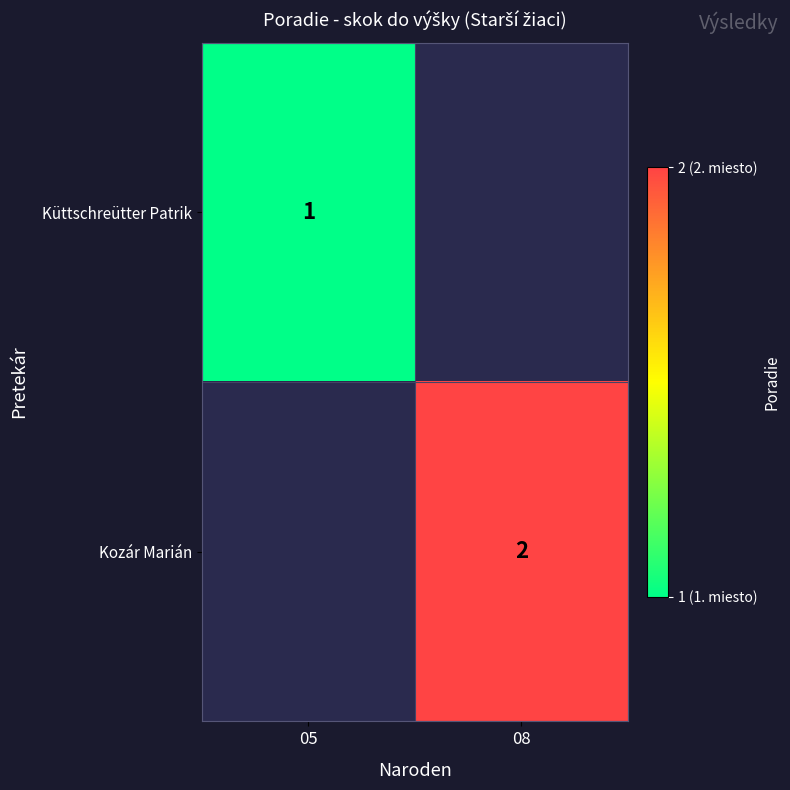

Is it true that Kozár Marián equals 2 at 08?

True